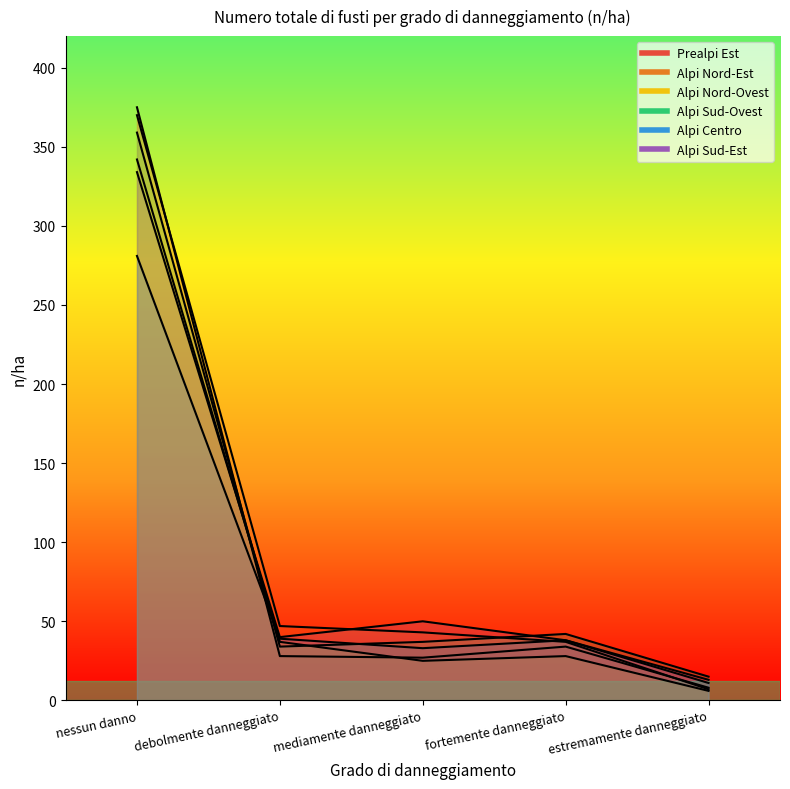

Reading left to right, list all the values displayed in this chart.

Prealpi Est: nessun danno=375	debolmente danneggiato=28	mediamente danneggiato=27	fortemente danneggiato=34	estremamente danneggiato=8
Alpi Nord-Est: nessun danno=370	debolmente danneggiato=47	mediamente danneggiato=43	fortemente danneggiato=37	estremamente danneggiato=7
Alpi Nord-Ovest: nessun danno=342	debolmente danneggiato=37	mediamente danneggiato=25	fortemente danneggiato=28	estremamente danneggiato=6
Alpi Sud-Ovest: nessun danno=359	debolmente danneggiato=34	mediamente danneggiato=37	fortemente danneggiato=42	estremamente danneggiato=15
Alpi Centro: nessun danno=281	debolmente danneggiato=39	mediamente danneggiato=33	fortemente danneggiato=38	estremamente danneggiato=11
Alpi Sud-Est: nessun danno=334	debolmente danneggiato=40	mediamente danneggiato=50	fortemente danneggiato=38	estremamente danneggiato=13